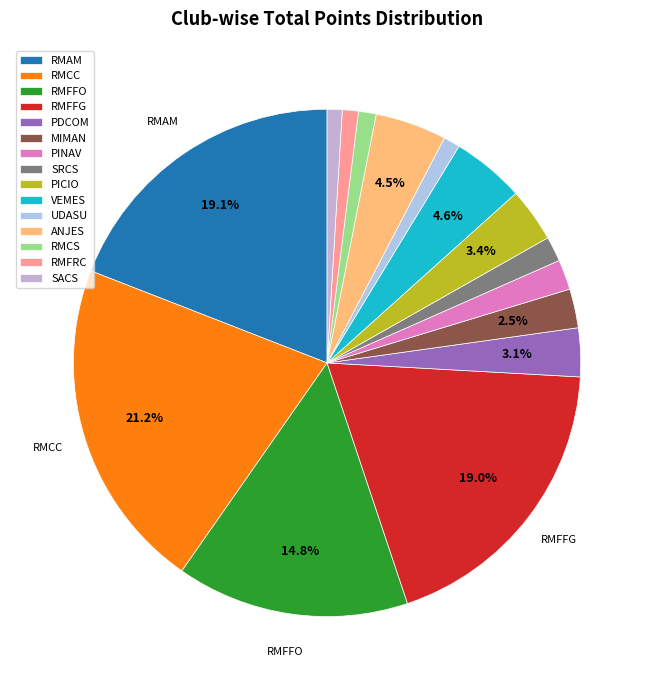

To the nearest percent, what is the average slice percentage?

7%